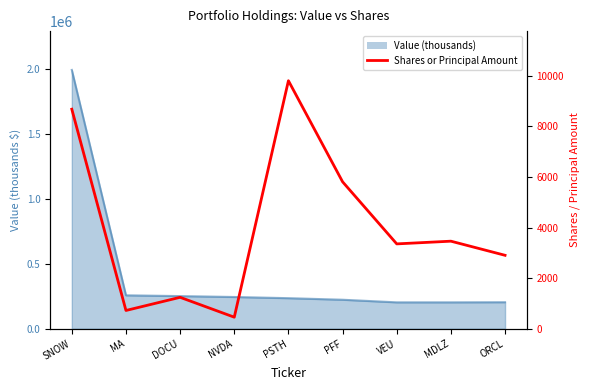

What is the difference between the maximum and minimum values?

9343